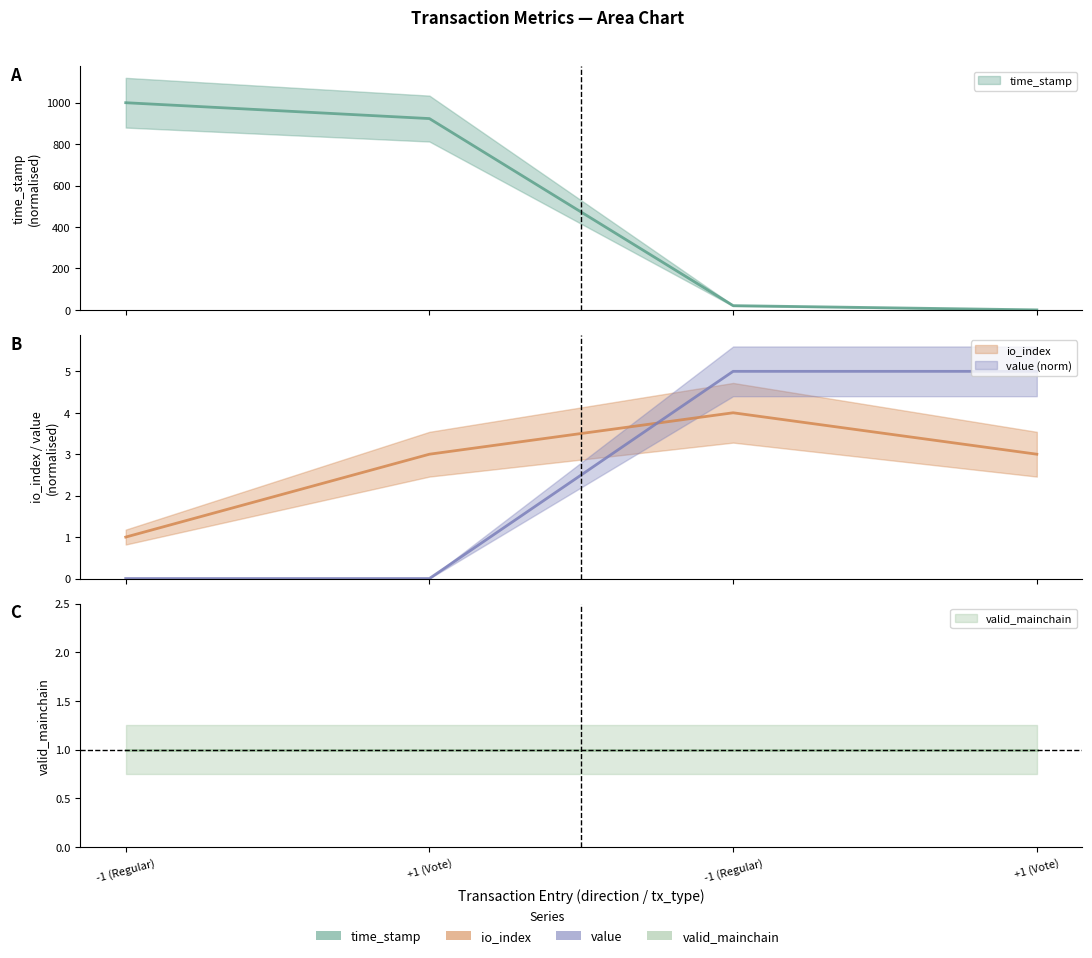

Is this an area chart (filled region under the line)?

No